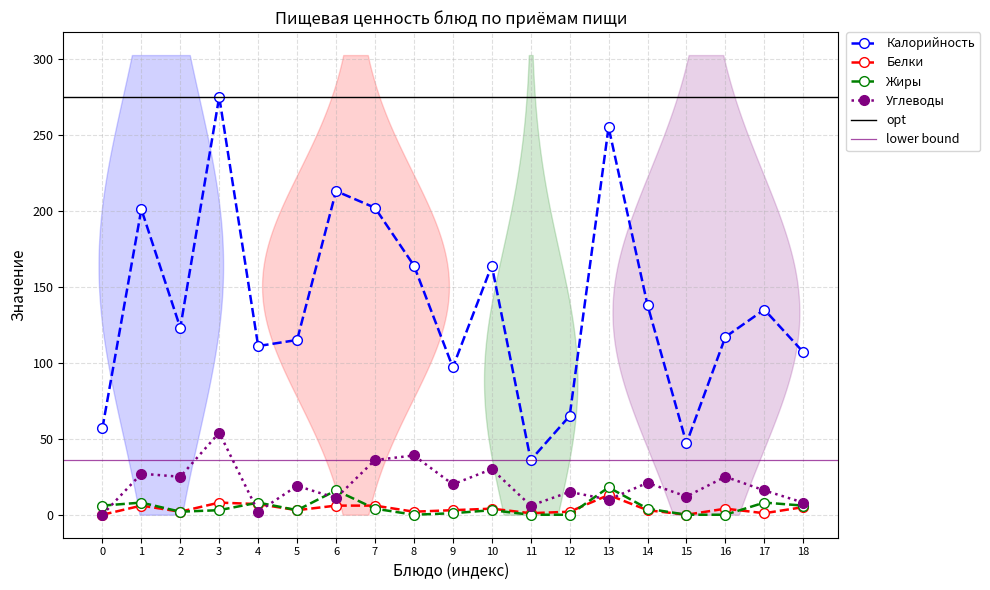

Which series has the largest range (max minus min)?

Калорийность